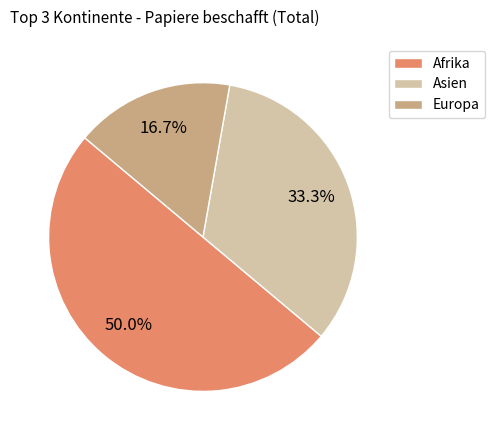

Combined, do Asien and Afrika account for over 50%?

Yes